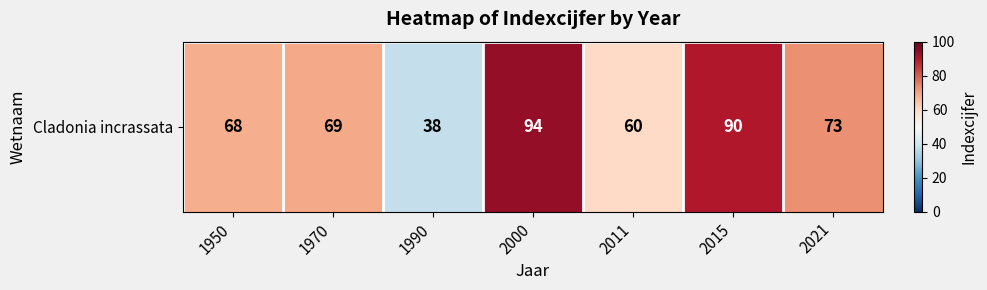

List the labels in order of value, smallest first.

1990, 2011, 1950, 1970, 2021, 2015, 2000